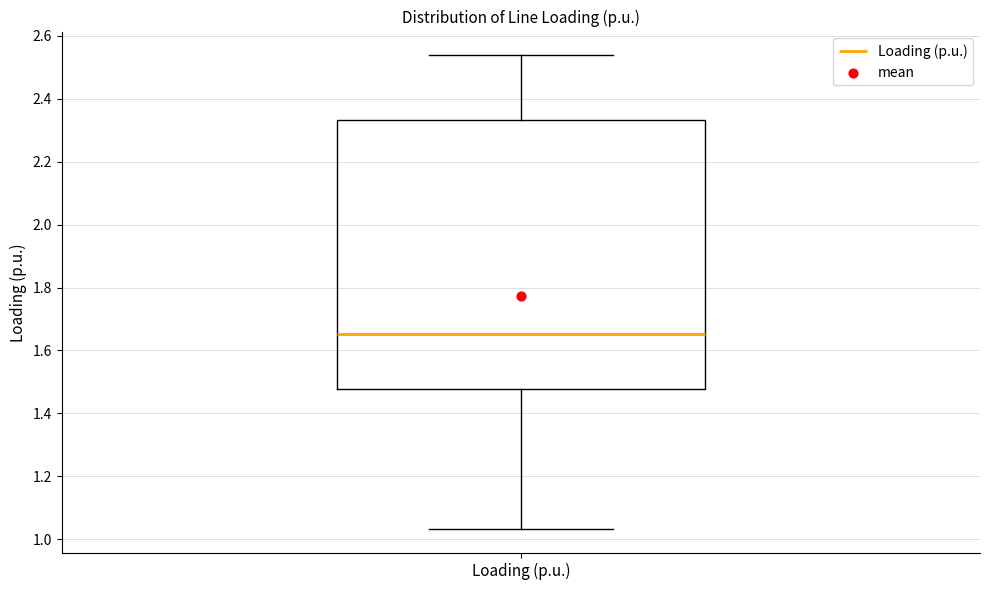

Transcribe this box plot: give where the median line is, the range the box spans, and where the two whiskers end, as read against the y-axis. The values are not printed on the chart, so give them approximately, as read against the axis.

median 1.66, box 1.48 to 2.34, whiskers 1.04 to 2.54